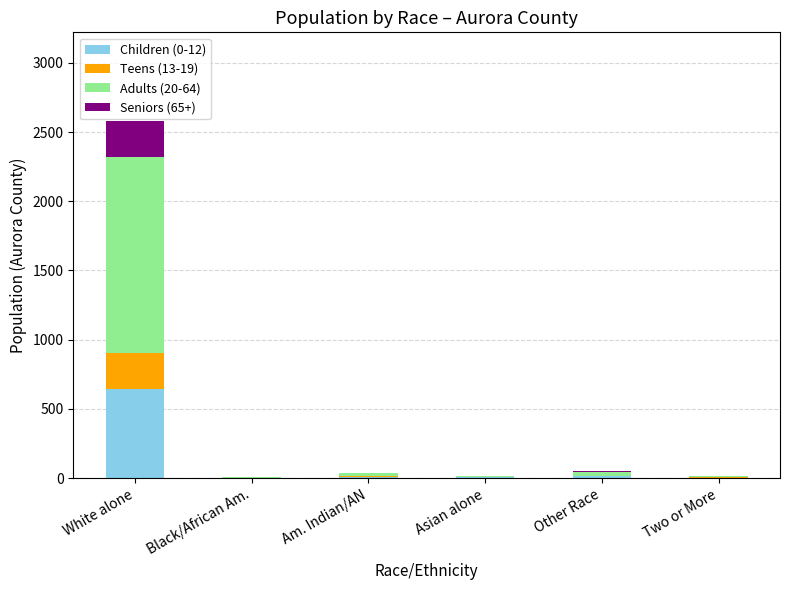

Are the bars horizontal?

No